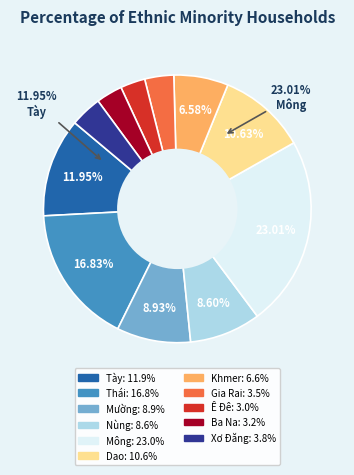

To the nearest percent, what is the combined percentage of Gia Rai and Mường?

12%